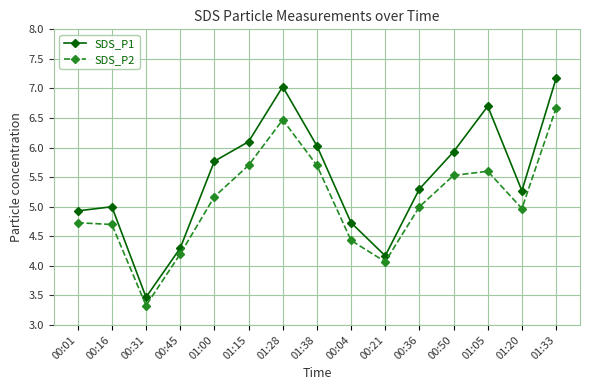

What is the average value of the SDS_P2 series?

5.1